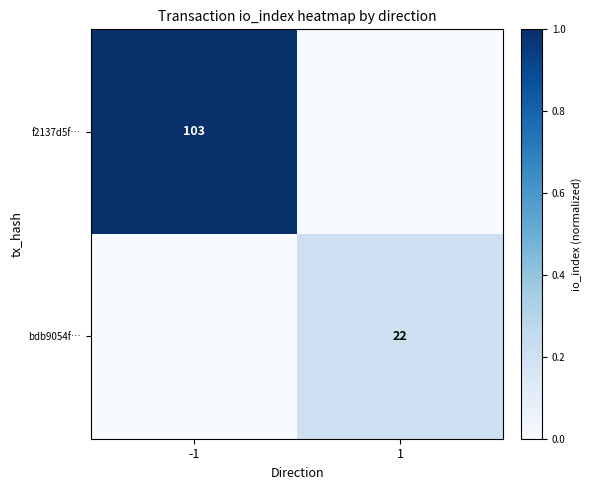

At which category is the sum across all series the highest?

-1